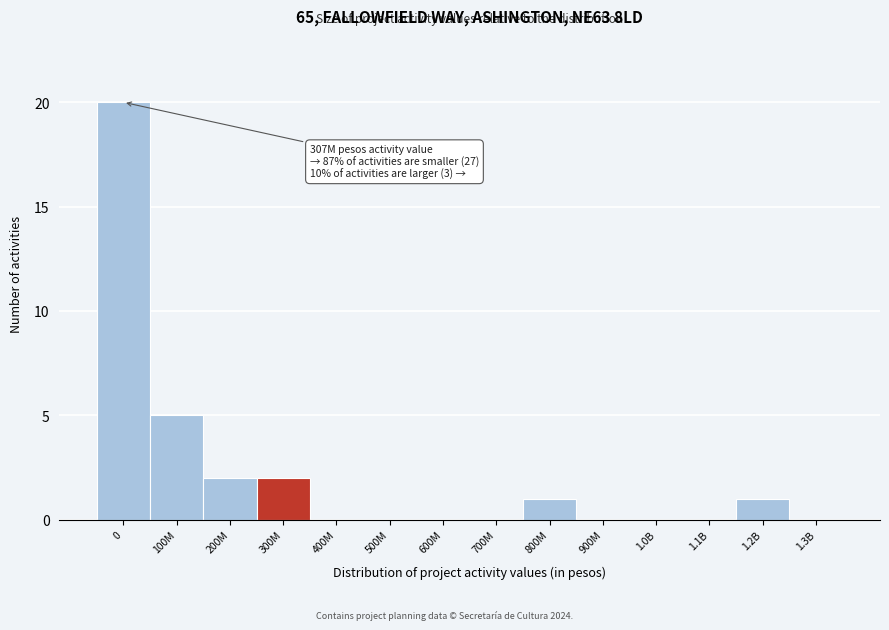

Reading left to right, list all the values displayed in this chart.

0=20	100M=5	200M=2	300M=2	400M=0	500M=0	600M=0	700M=0	800M=1	900M=0	1.0B=0	1.1B=0	1.2B=1	1.3B=0